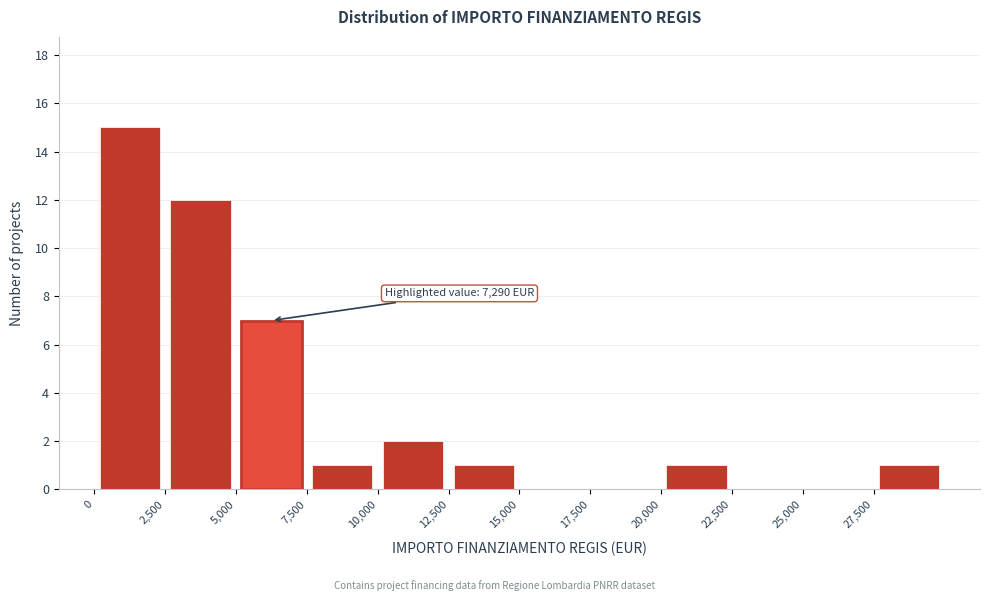

Over which range of the x-axis is the bar tallest?

0 to 2500